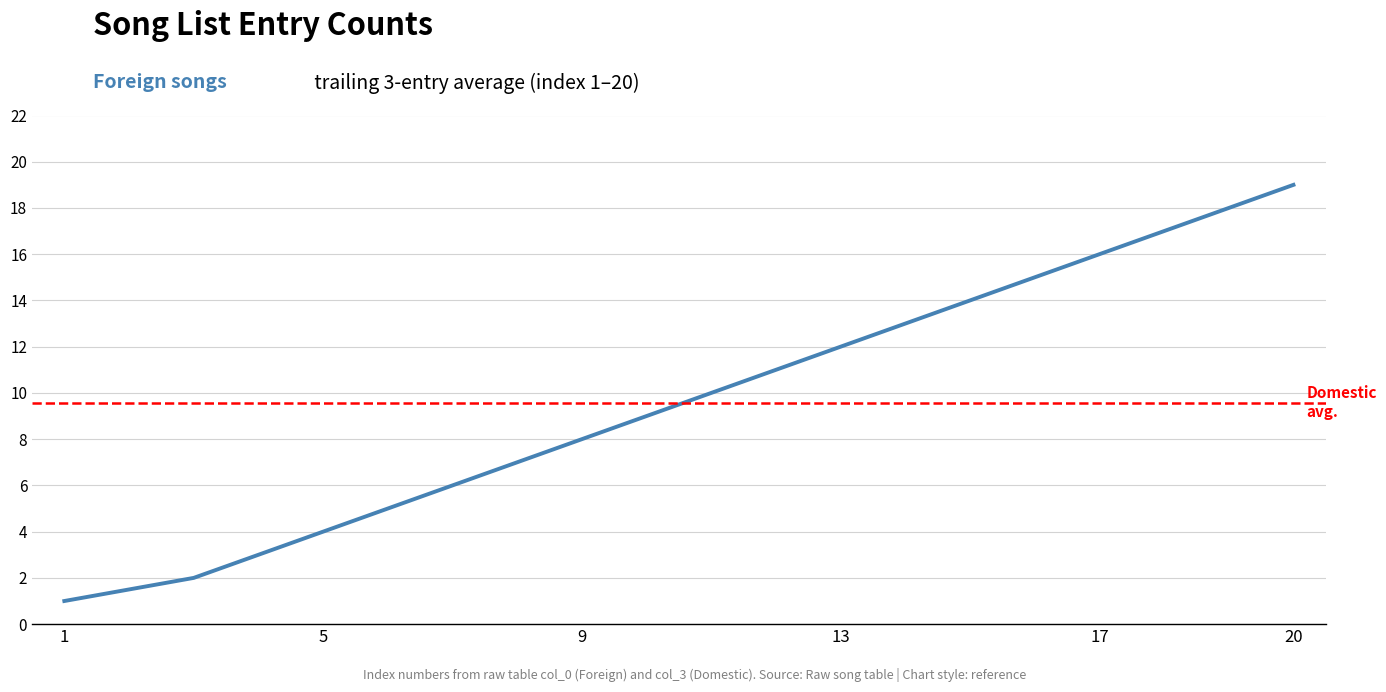

Reading left to right, extract all data points from this chart.

1.0	1.5	2.0	3.0	4.0	5.0	6.0	7.0	8.0	9.0	10.0	11.0	12.0	13.0	14.0	15.0	16.0	17.0	18.0	19.0